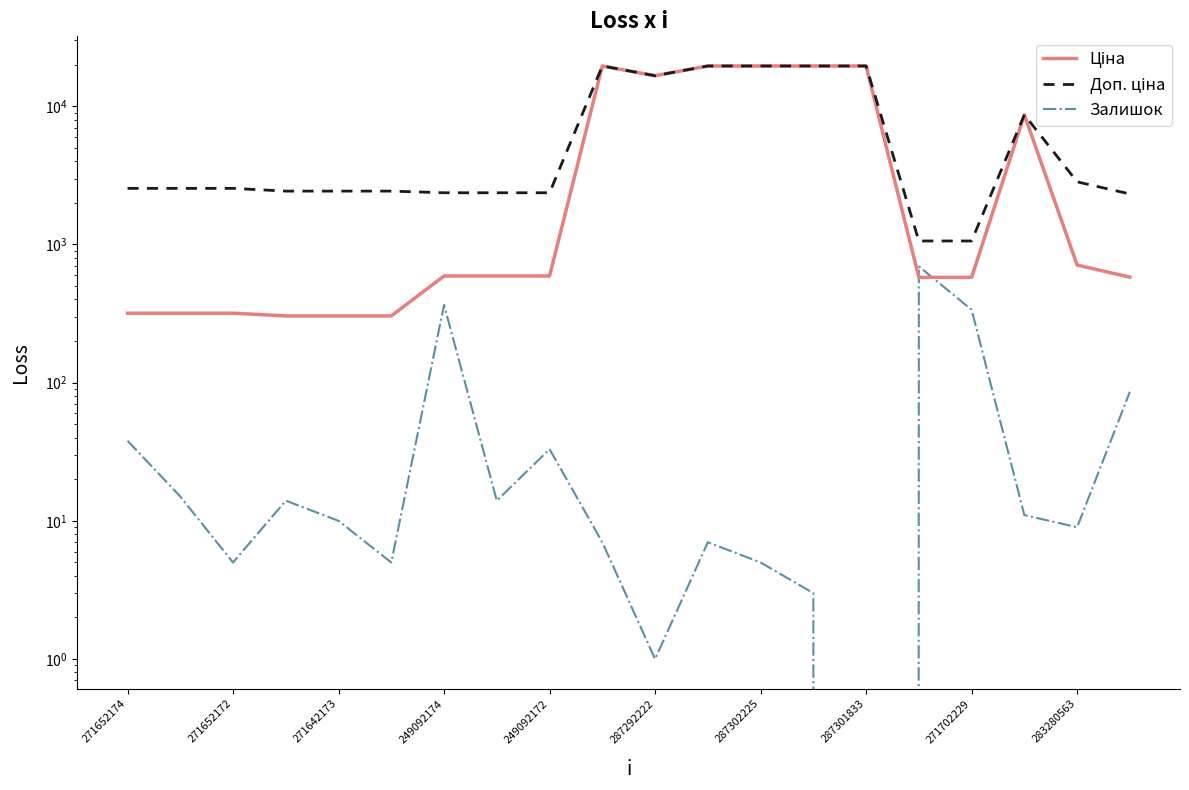

Reading left to right, what are all the values shown in this chart?

Ціна: 318.3	318.3	318.3	304.1	304.1	304.1	591.6	591.6	591.6	19564.9	16636.8	19564.9	19564.9	19564.9	19564.9	578.1	578.1	8679.5	710.0	579.8
Доп. ціна: 2546.4	2546.4	2546.4	2432.8	2432.8	2432.8	2366.5	2366.5	2366.5	19564.9	16636.8	19564.9	19564.9	19564.9	19564.9	1060.0	1060.0	8679.5	2839.8	2319.2
Залишок: 38.0	15.0	5.0	14.0	10.0	5.0	365.0	14.0	33.0	7.0	1.0	7.0	5.0	3.0	0.0	694.0	337.0	11.0	9.0	86.0